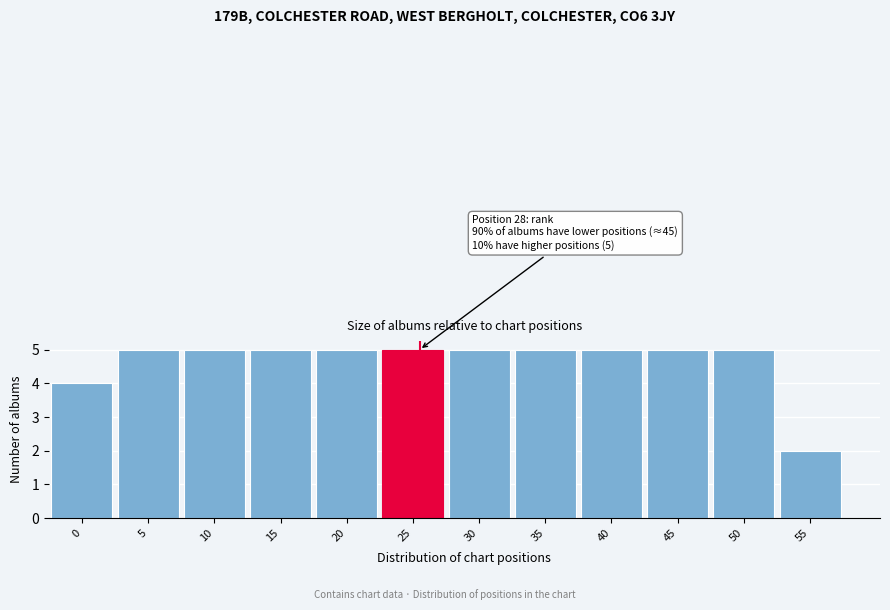

Reading left to right, list all the values displayed in this chart.

0=4	5=5	10=5	15=5	20=5	25=5	30=5	35=5	40=5	45=5	50=5	55=2